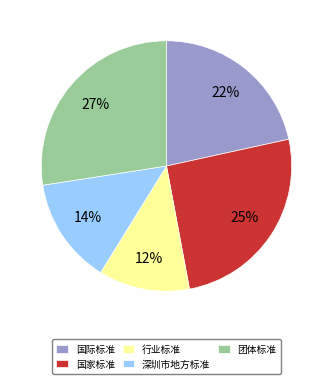

To the nearest percent, what is the combined percentage of 深圳市地方标准 and 国家标准?

39%